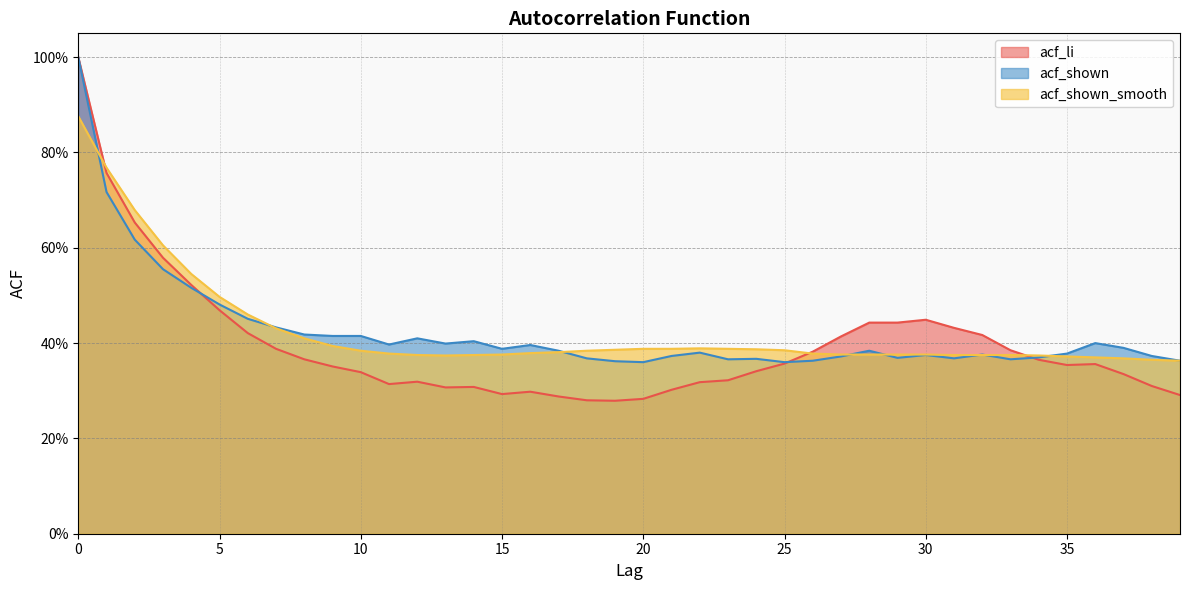

True or false: acf_shown_smooth has more than 1 points higher than both neighbors.

False